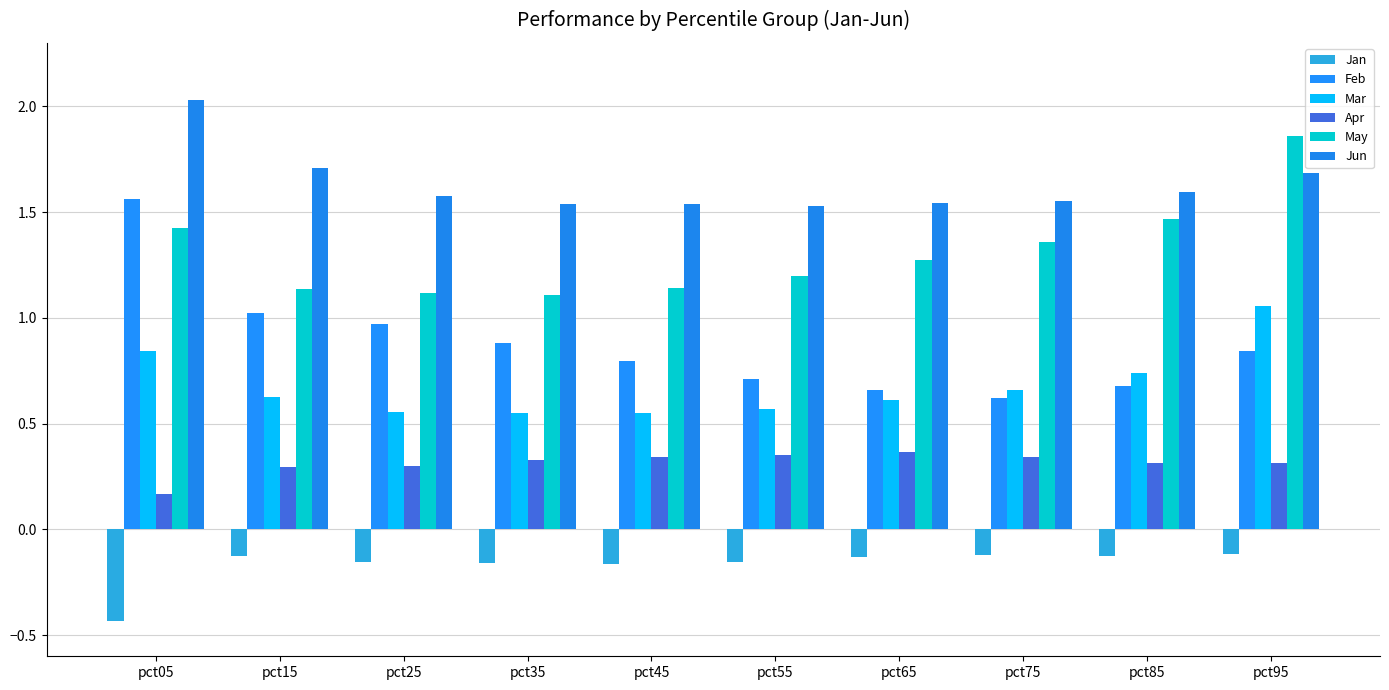

What is the difference between the maximum and second lowest values in the May series?

0.7